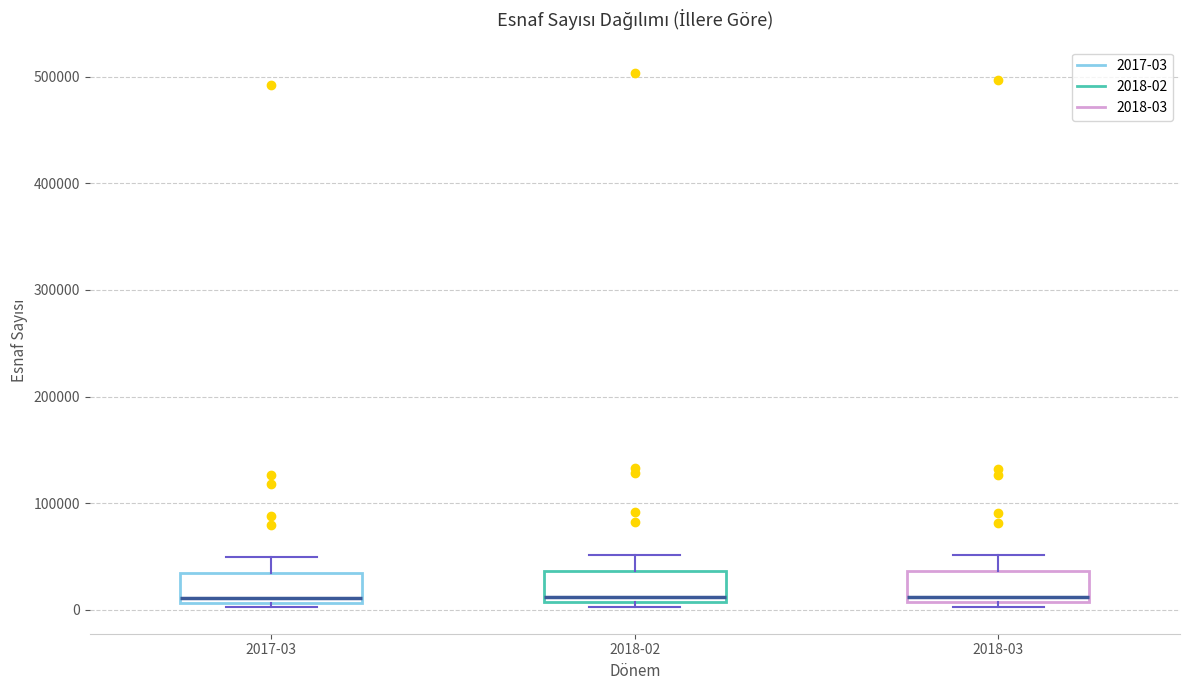

Reading left to right, transcribe this box plot: for each box, give where its median line is, the range the box spans, and where its two whiskers end, as read against the y-axis. The values are not printed on the chart, so give them approximately, as read against the axis.

2017-03: median 10000 (just above the box's lower edge), box 10000 to 30000, whiskers 0 to 50000
2018-02: median 10000 (just above the box's lower edge), box 10000 to 40000, whiskers 0 to 50000
2018-03: median 10000 (just above the box's lower edge), box 10000 to 40000, whiskers 0 to 50000